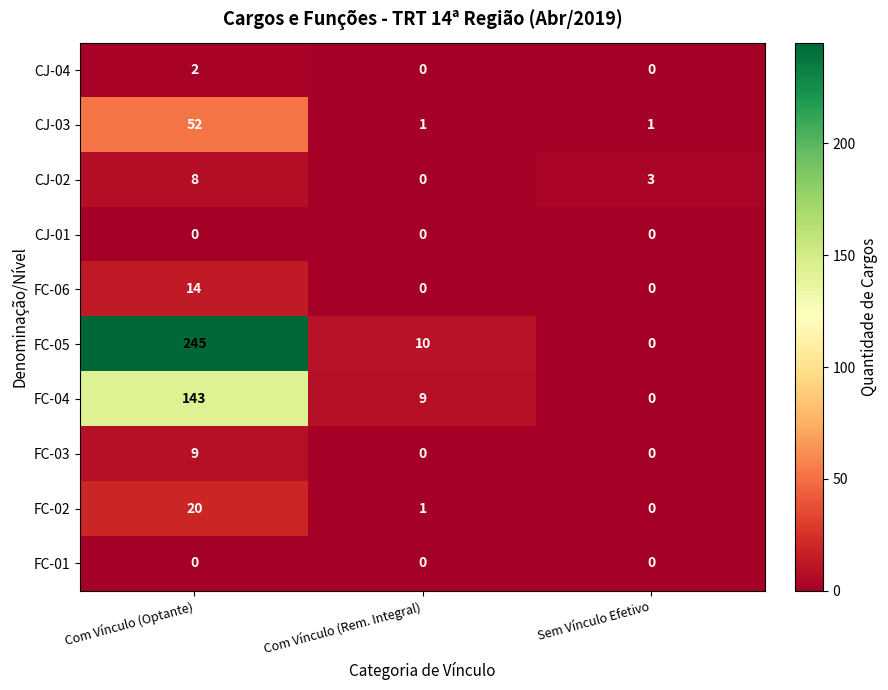

What is the difference between the highest and lowest values at Sem Vínculo Efetivo?

3